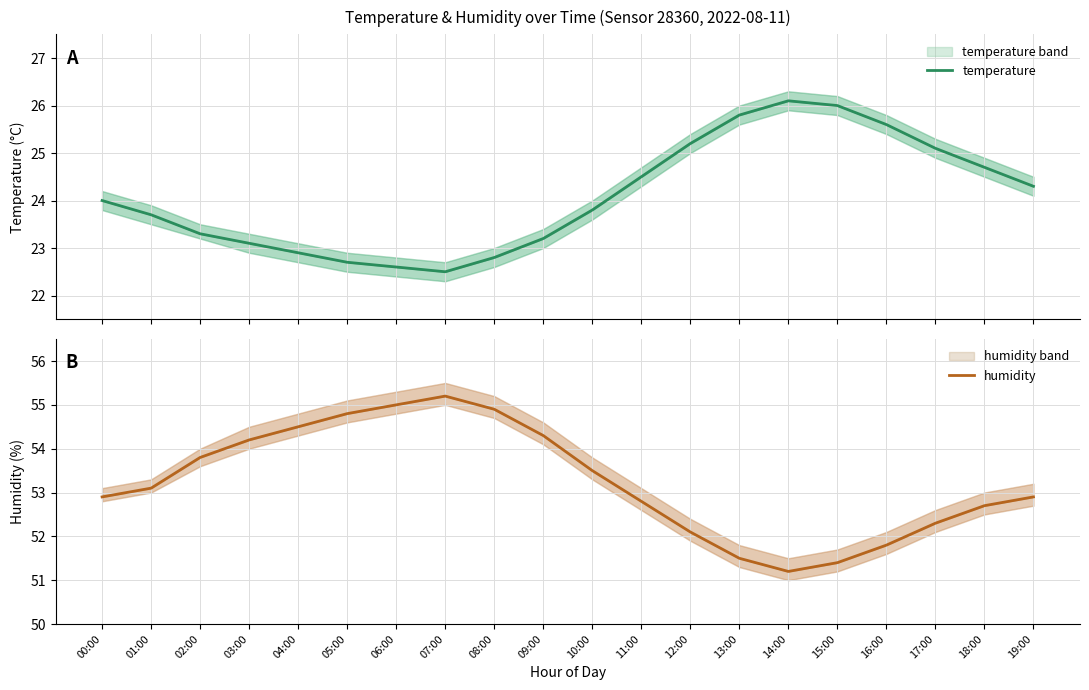

Which has a higher value, 12:00 or 00:00?

12:00